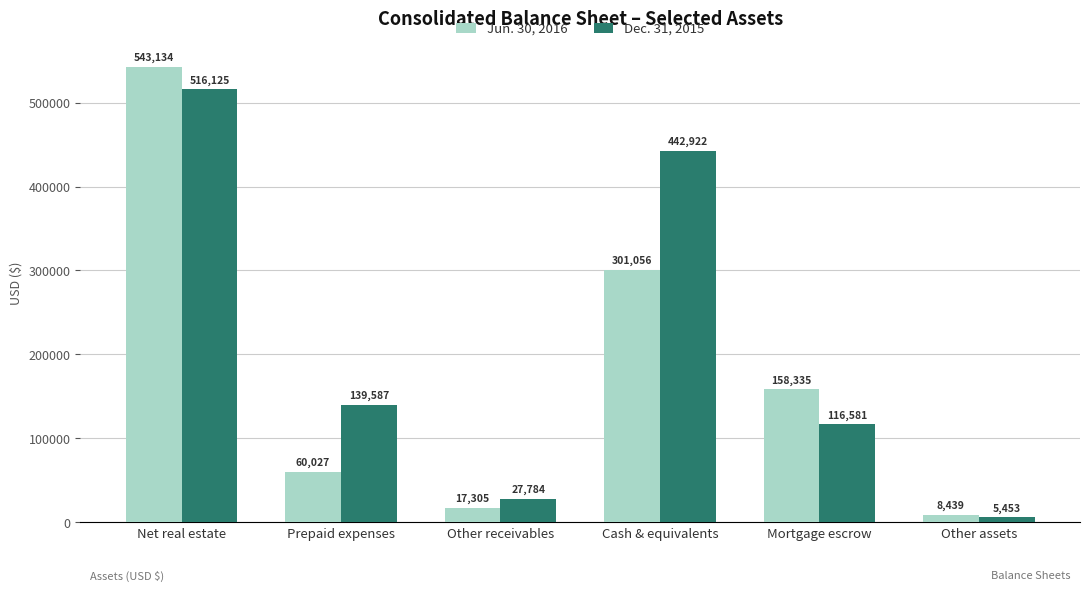

Rank the series at Cash & equivalents from lowest to highest value.

Jun. 30, 2016, Dec. 31, 2015